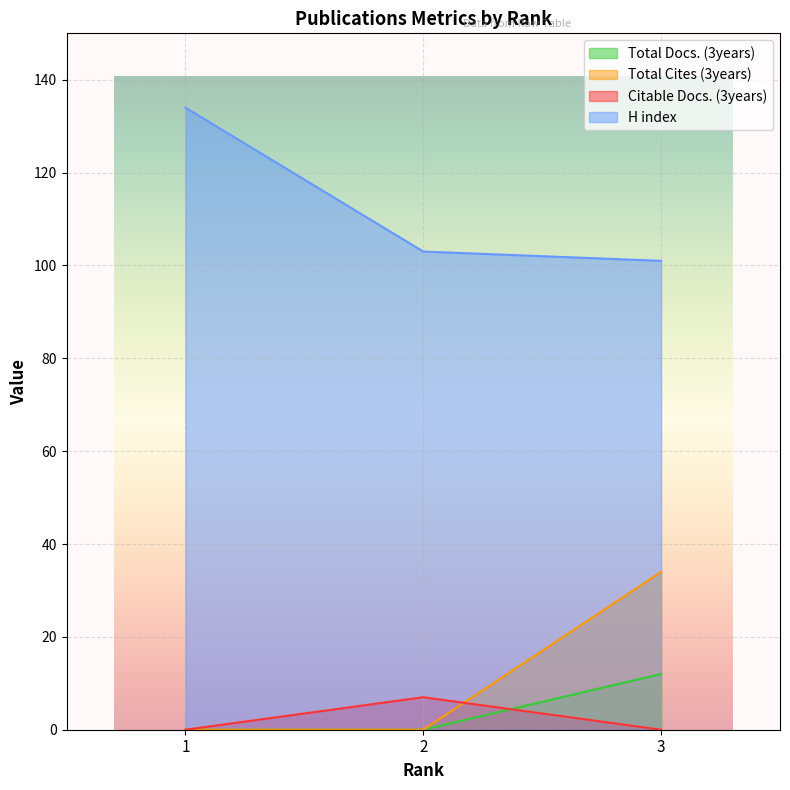

True or false: H index has a value of 103 at 2.

True